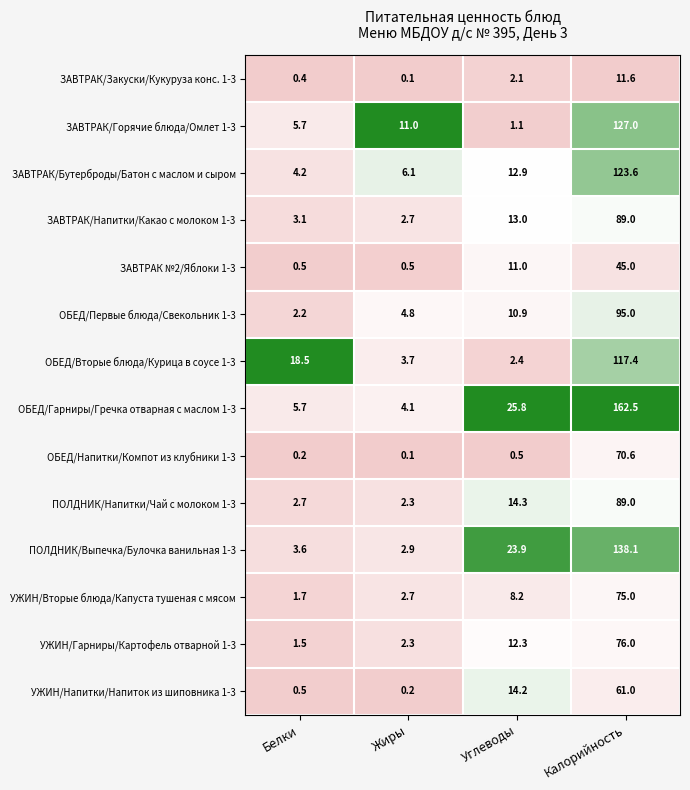

What is the difference between the highest and lowest values at Белки?

18.3